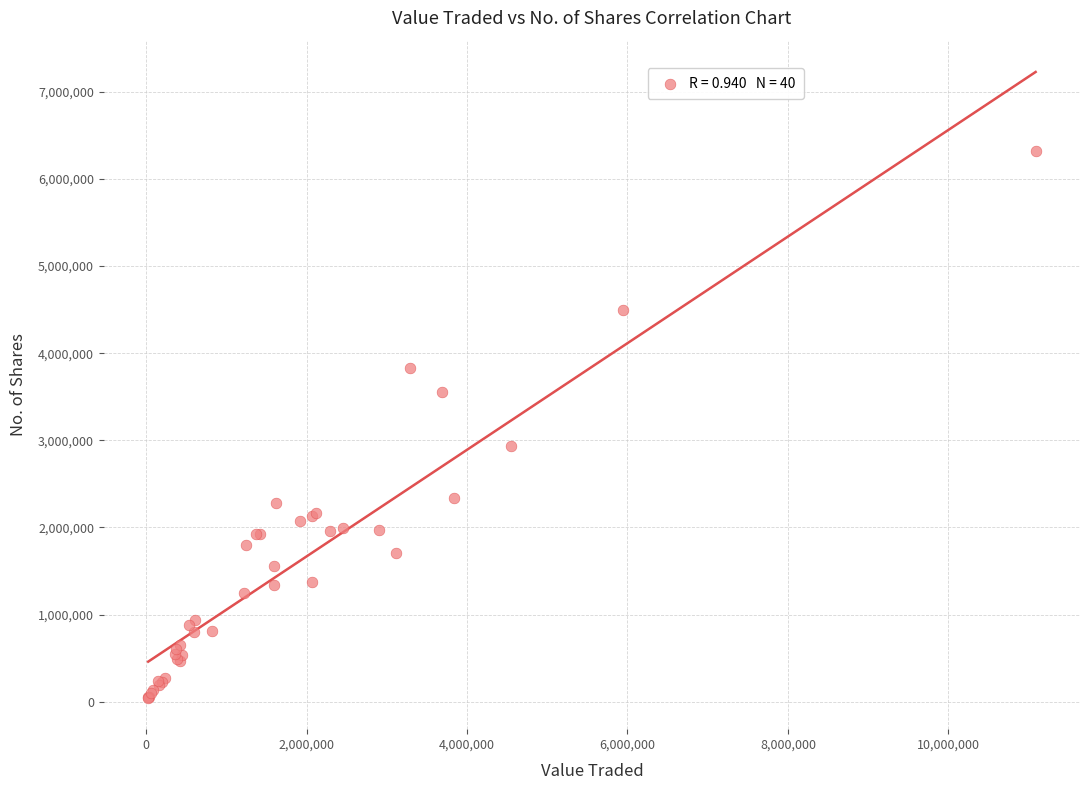

What Y value in the scatter plot is closest to 3182156?

2930586